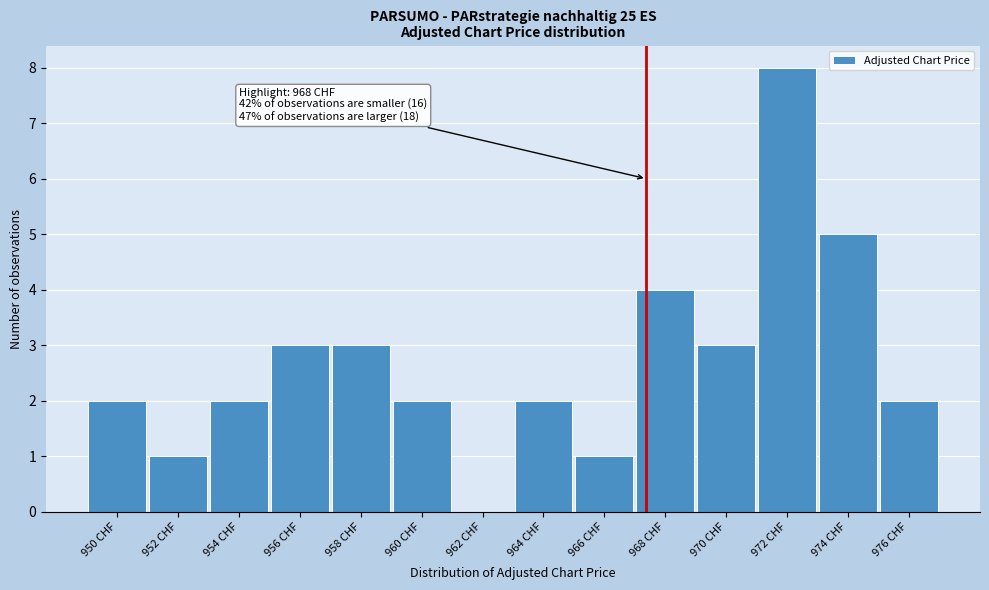

Reading right to left, what are all the values shown in this chart?

976 CHF=2	974 CHF=5	972 CHF=8	970 CHF=3	968 CHF=4	966 CHF=1	964 CHF=2	962 CHF=0	960 CHF=2	958 CHF=3	956 CHF=3	954 CHF=2	952 CHF=1	950 CHF=2